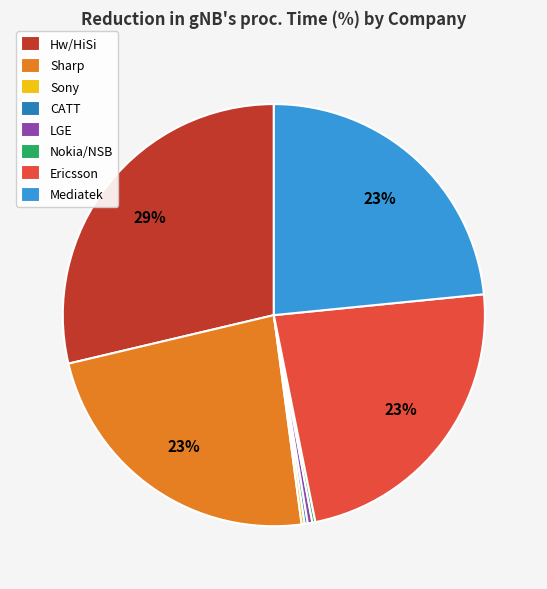

Is it true that Ericsson is 13% of the pie?

False